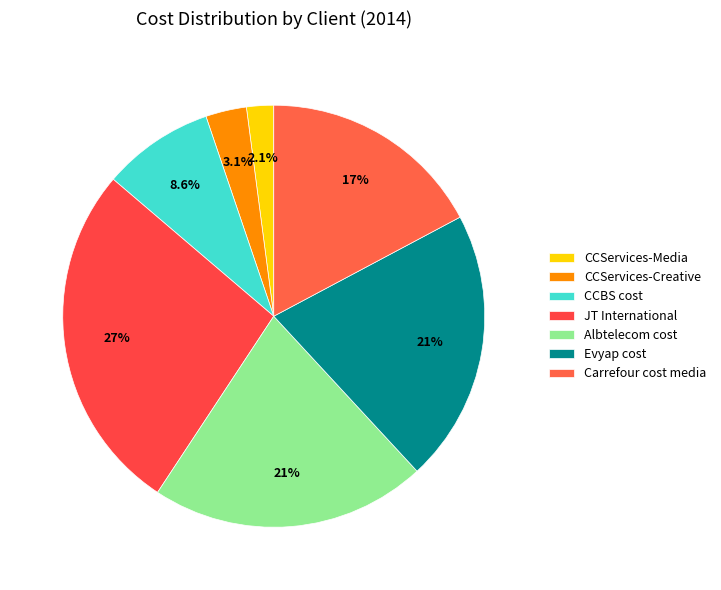

How many slices are in this pie chart?

7